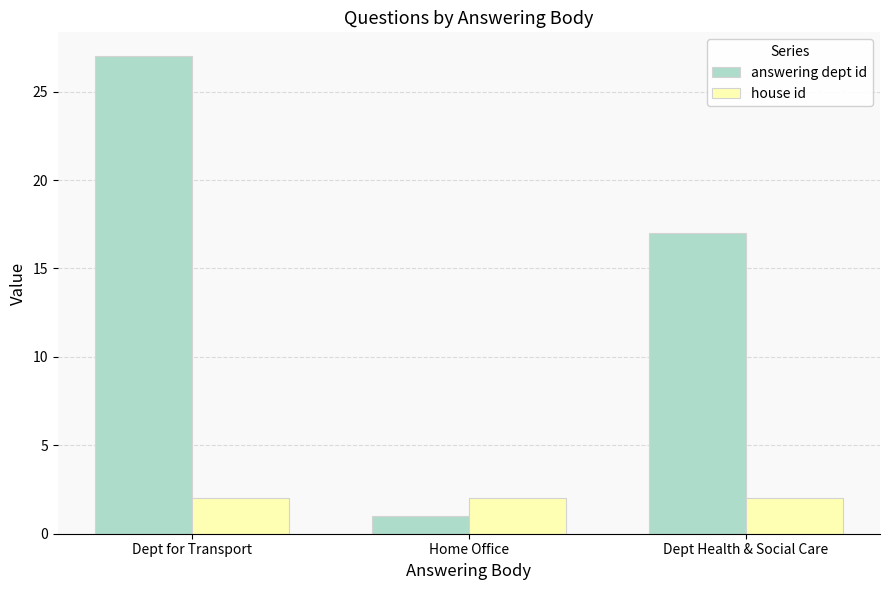

What is the total value across all series at Dept Health & Social Care?

19